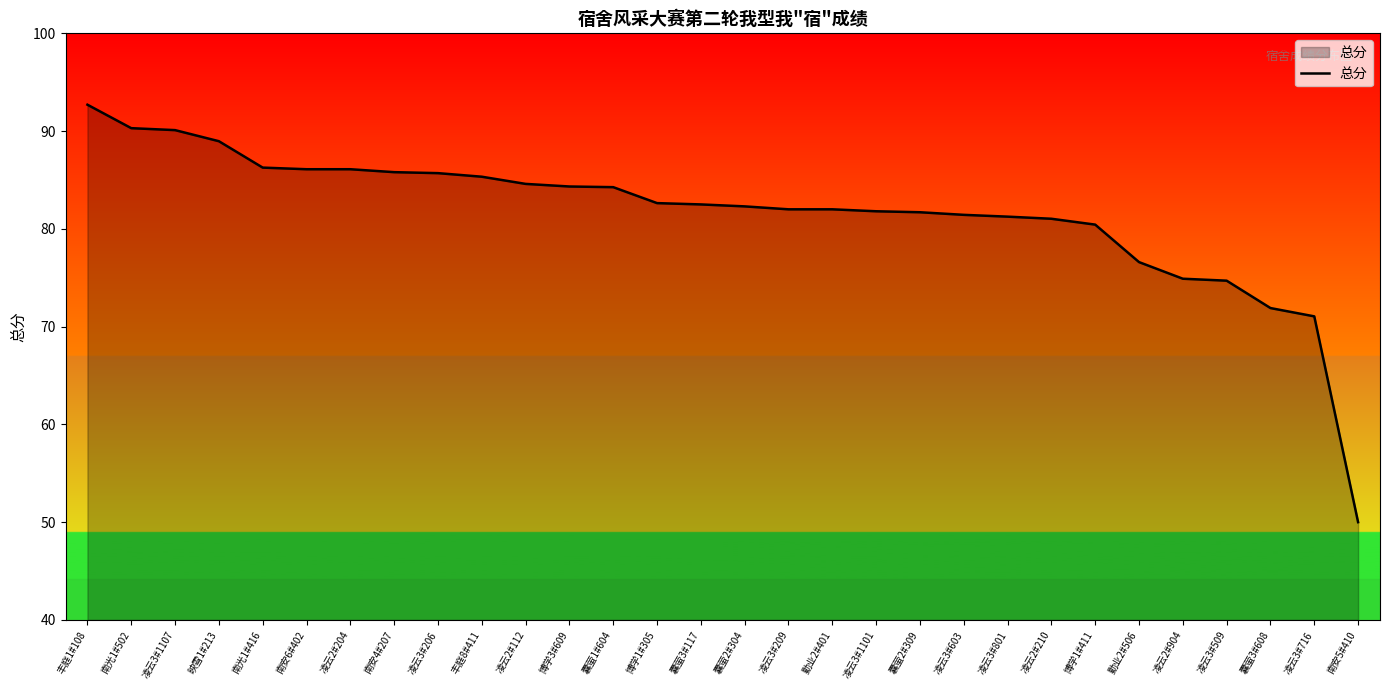

Where does the data first go above 82?

丰庭1#108